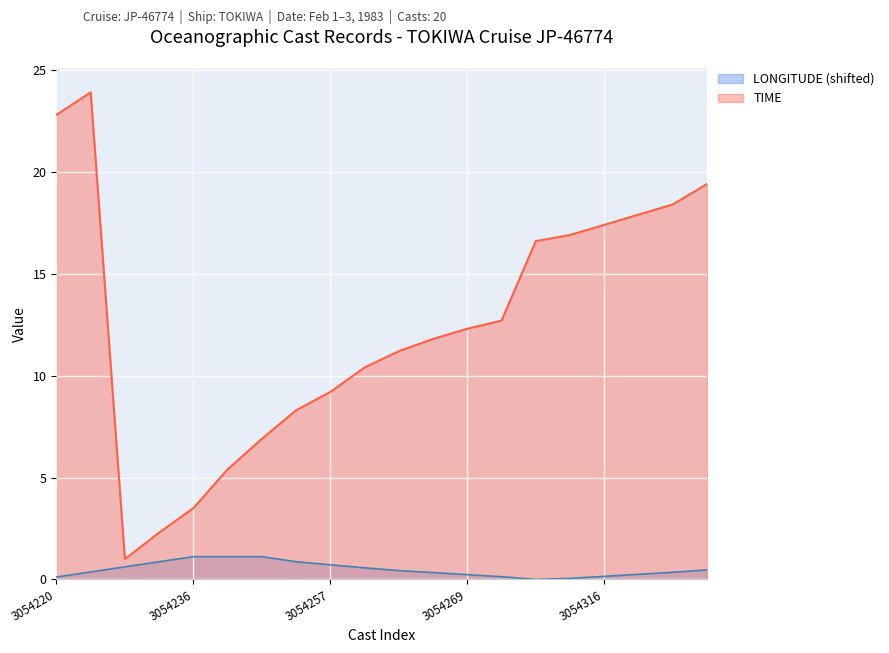

List the labels in order of LONGITUDE value, largest first.

3054236, 3054242, 3054245, 3054231, 3054251, 3054257, 3054228, 3054260, 3054322, 3054264, 3054224, 3054319, 3054262, 3054314, 3054269, 3054316, 3054267, 3054220, 3054312, 3054313